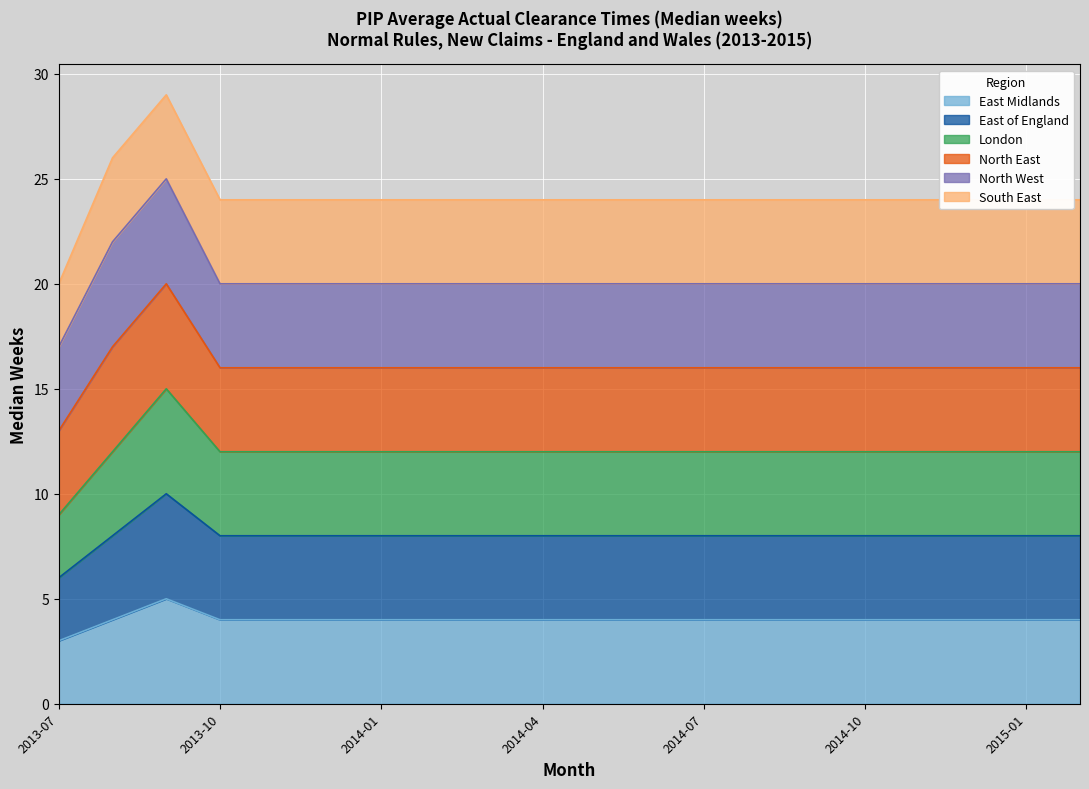

What is the difference between the second highest and minimum values in the East Midlands series?

1